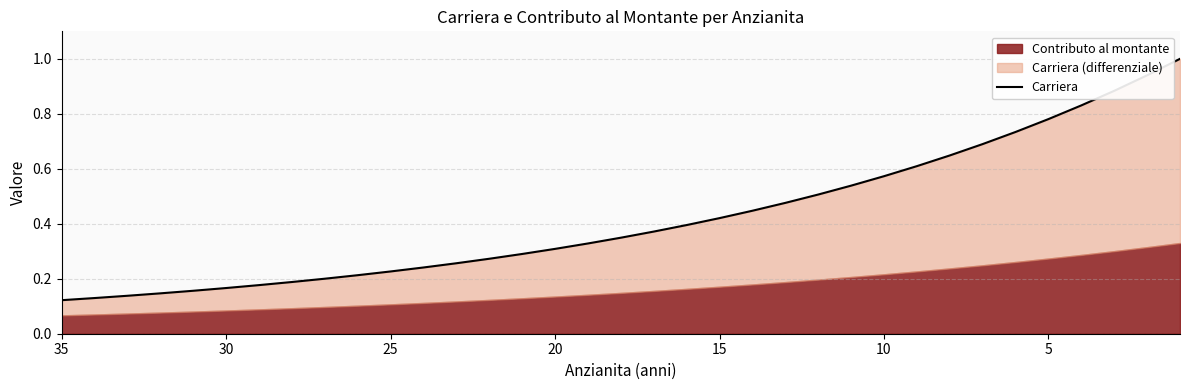

True or false: the data shows 0.1 at 12.

False